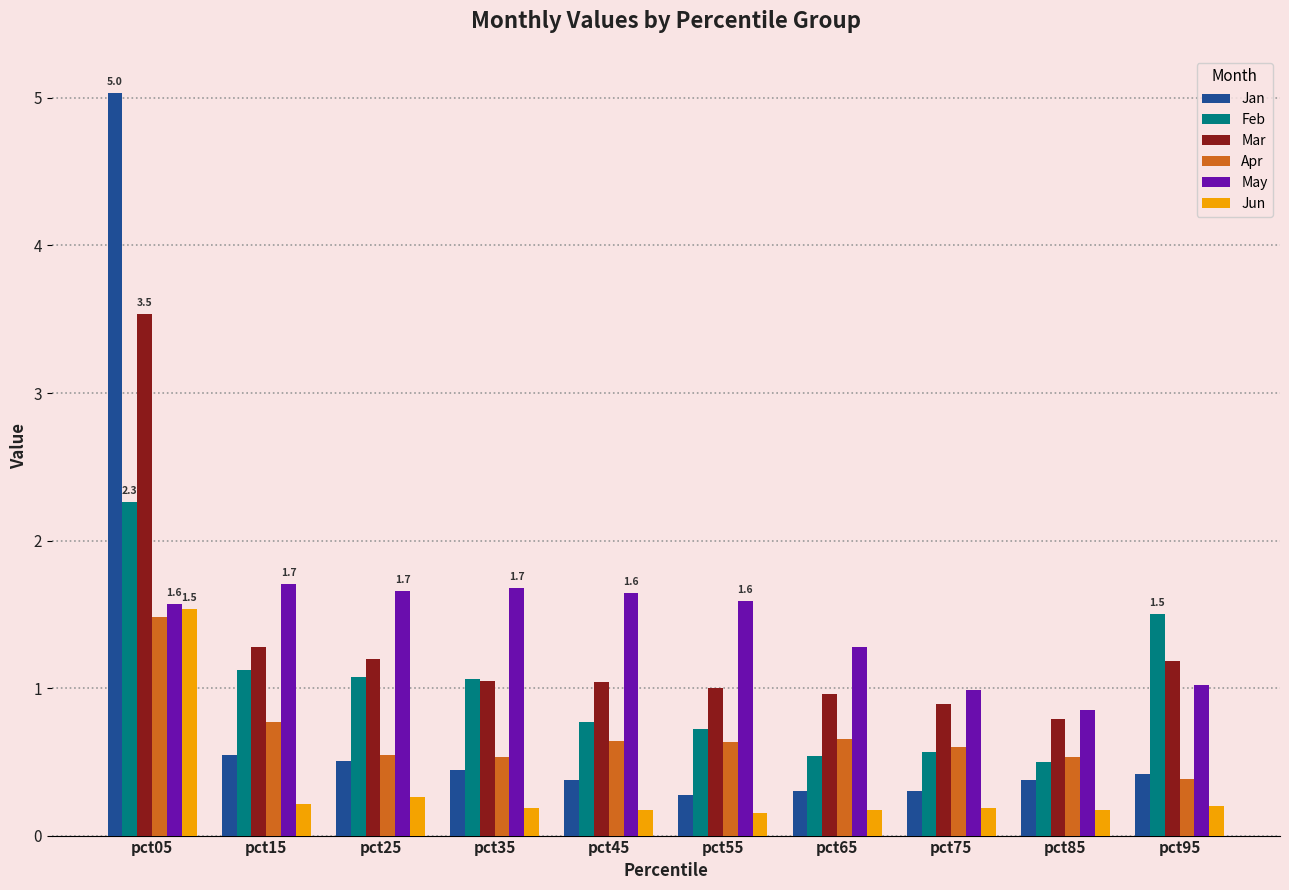

What is the total value across all series at pct15?

5.6